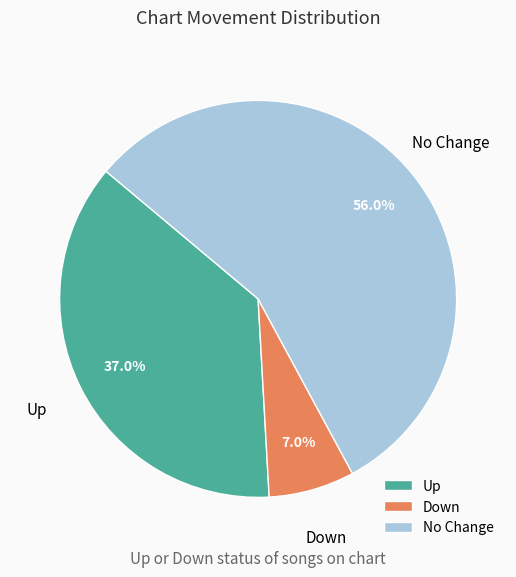

Is Down the majority of the pie?

No